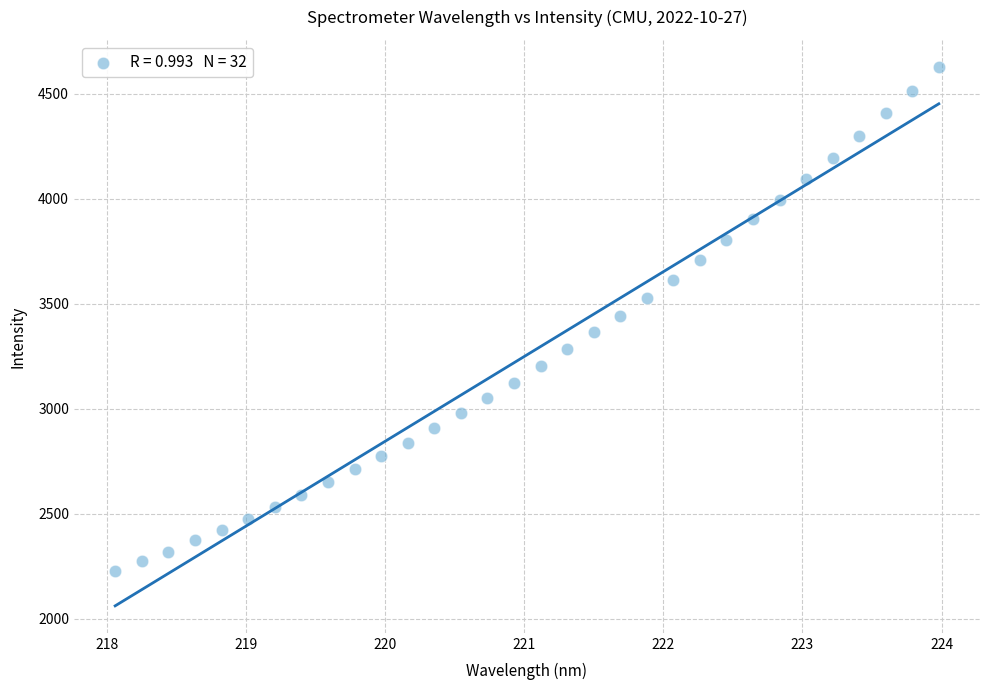

What is the range of X values (max minus min)?

5.9